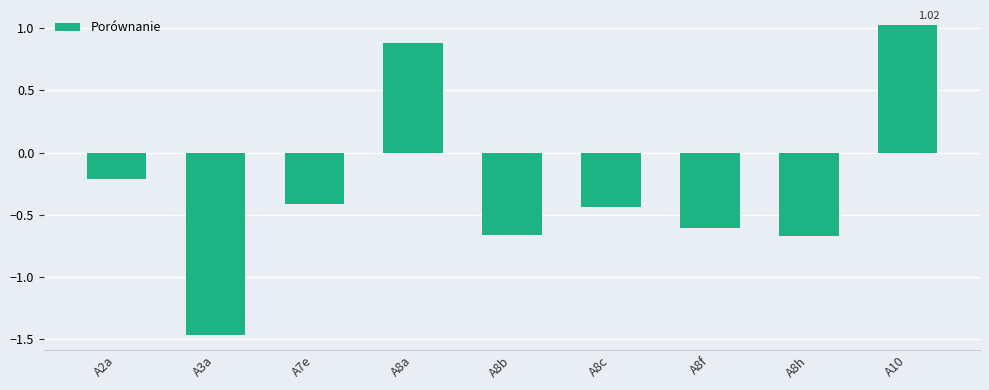

What is the label of the 4th bar from the right?

A8c